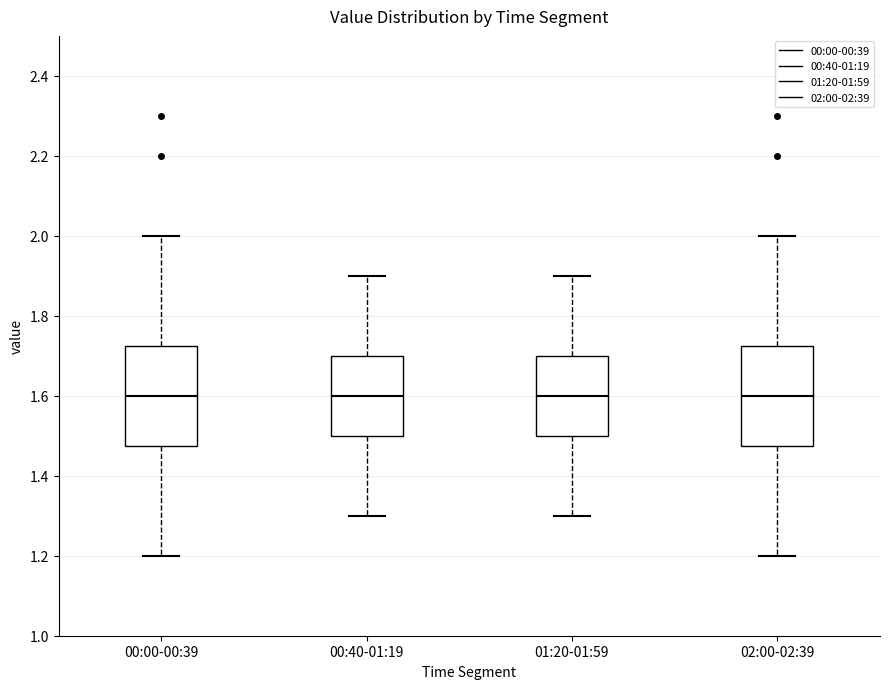

Where does the upper whisker of the box for 00:40-01:19 end on the y-axis? The values are not printed on the chart, so give them approximately, as read against the axis.

1.90